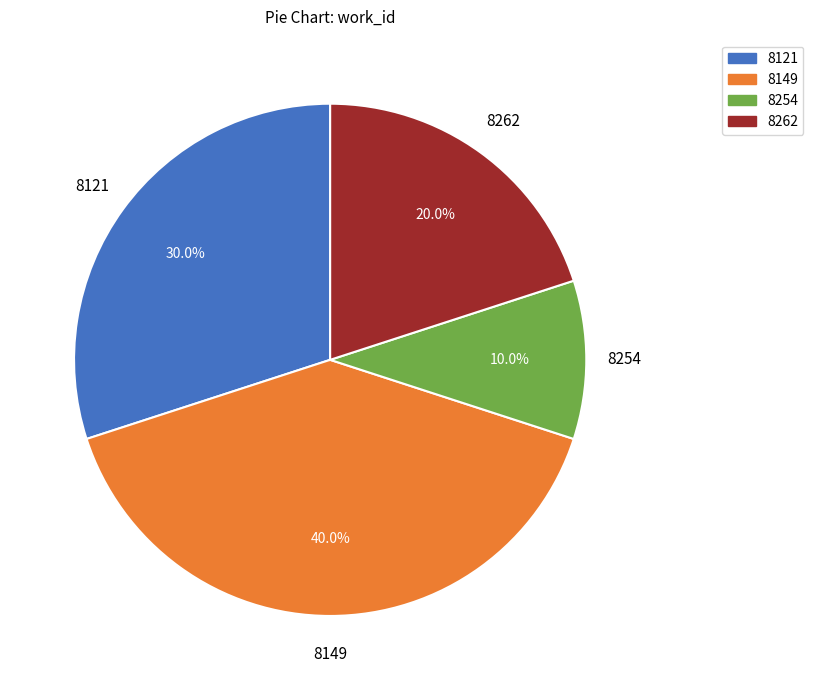

Is there a majority slice in this chart?

No